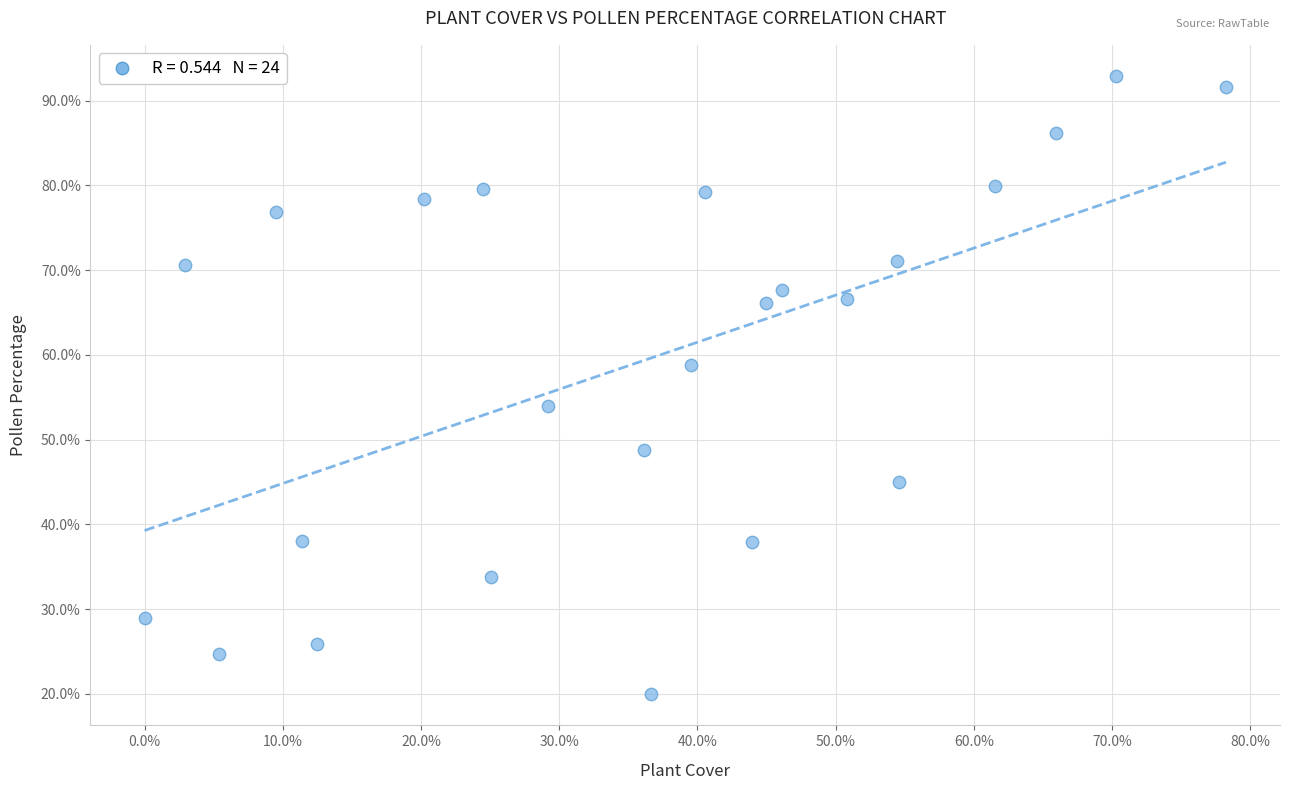

What Y value in the scatter plot is closest to 56?

54.0